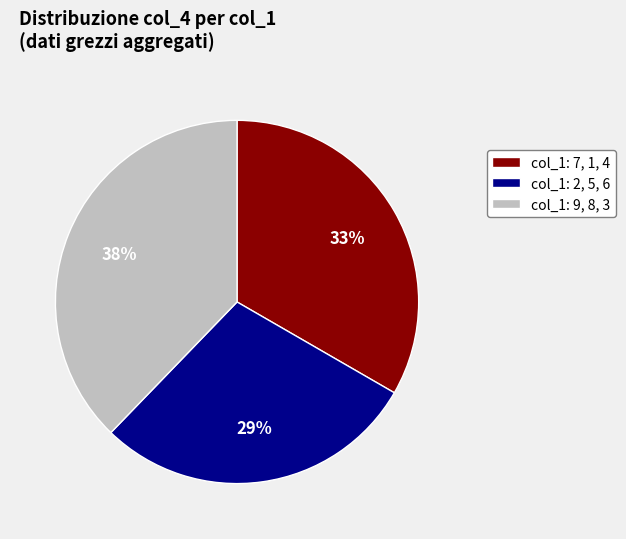

To the nearest percent, what portion does col_1: 9, 8, 3 represent?

38%